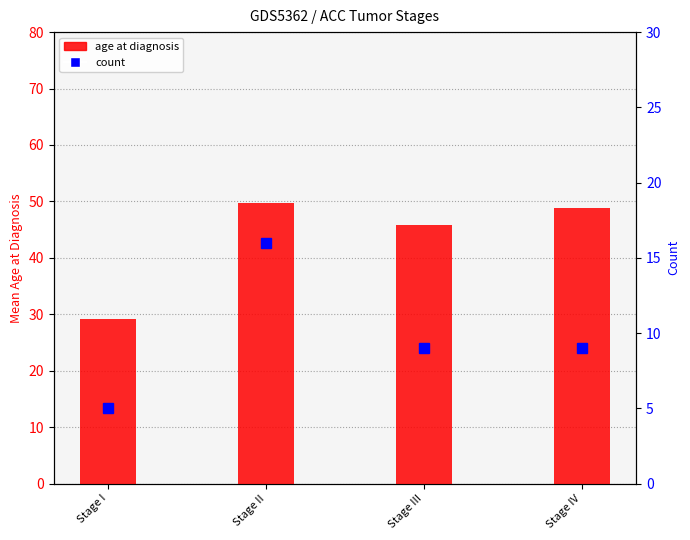

List the series in order of their overall mean, lowest first.

count per stage, age_at_initial_pathologic_diagnosis